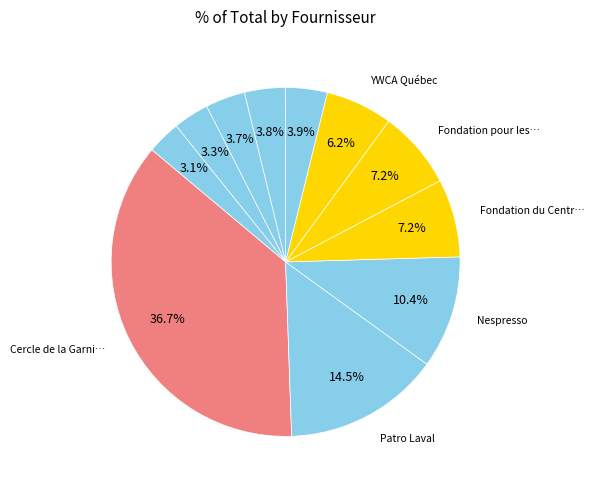

How many slices are in this pie chart?

11